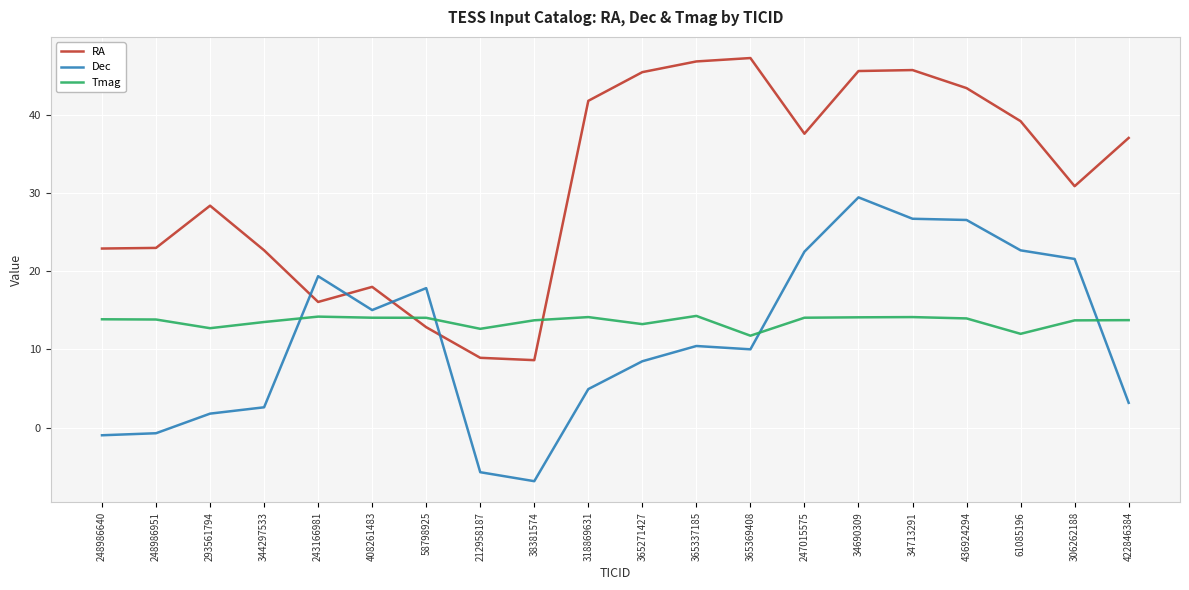

Count the number of categories in the chart.

20